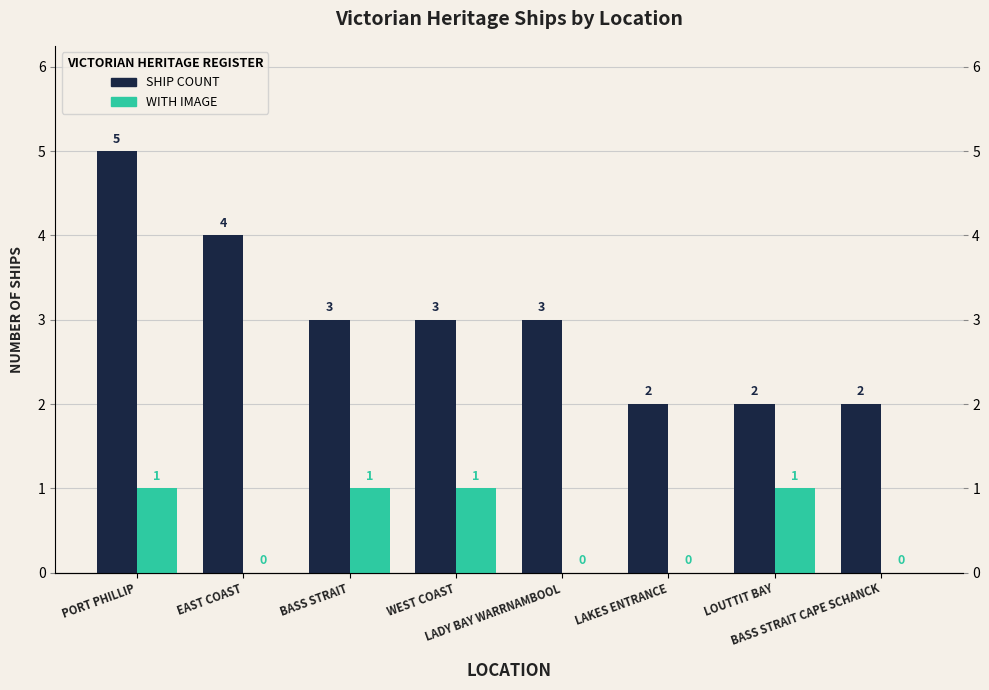

Which category has the highest value across all series?

PORT PHILLIP